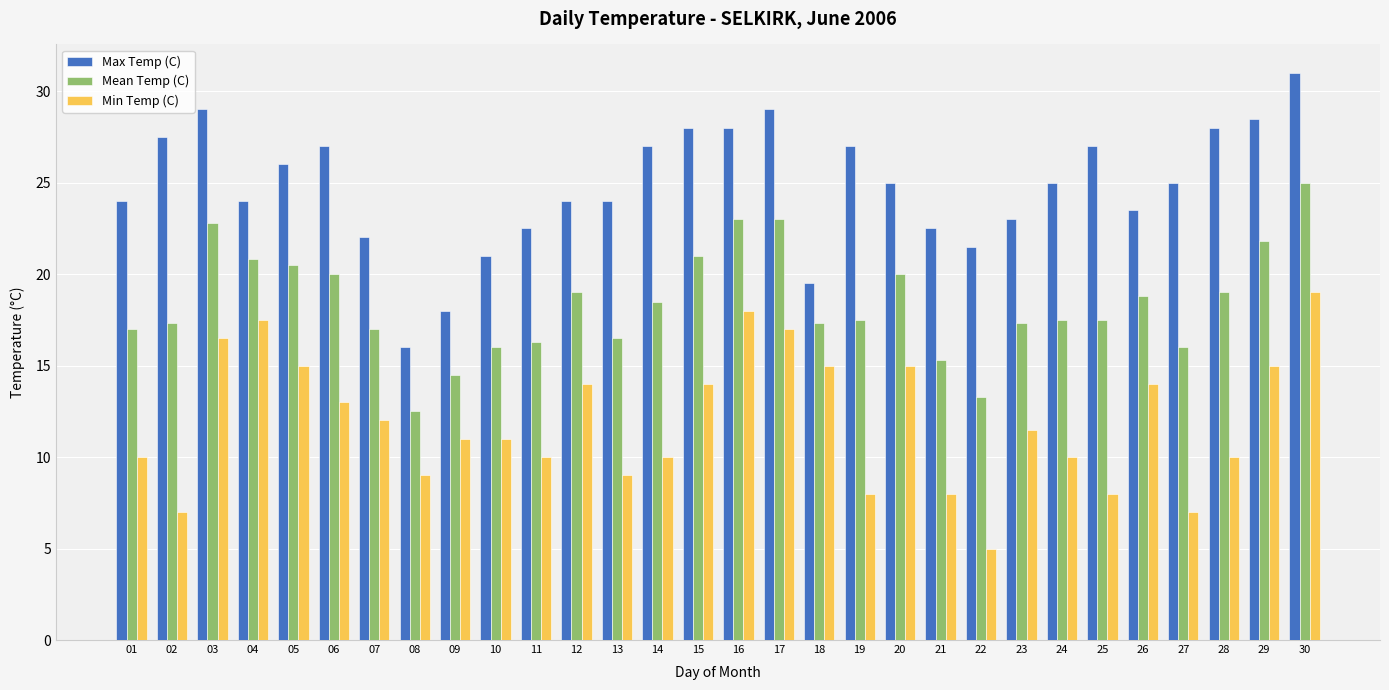

Rank the series by their average value, from highest to lowest.

Max Temp (C), Mean Temp (C), Min Temp (C)